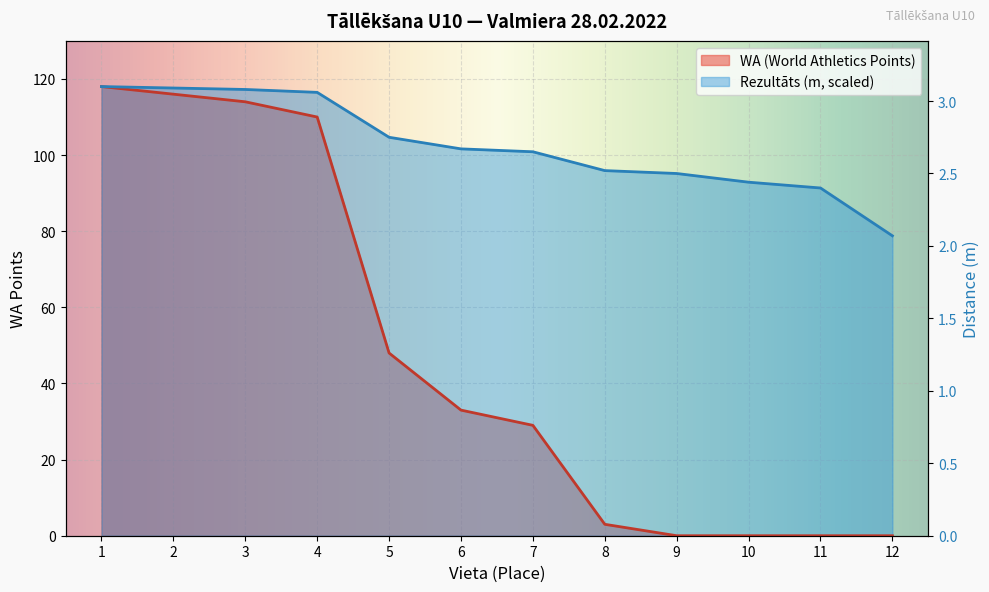

What is the difference between the second highest and second lowest values in the WA (World Athletics Points) series?

116.0